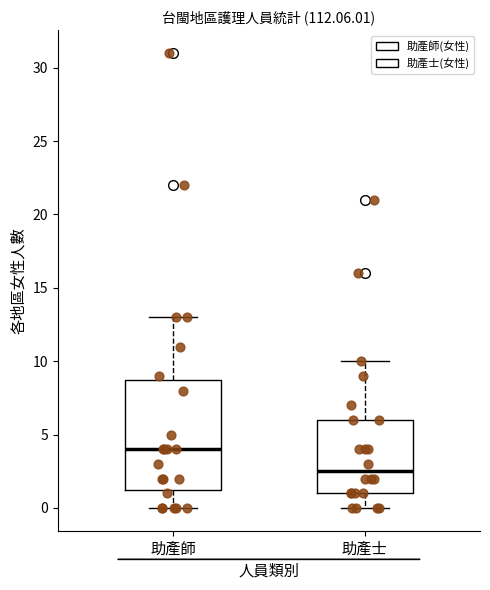

Reading left to right, read every box against the y-axis: the position of its median line, the range the box covers, and the ends of its whiskers. The values are not printed on the chart, so give them approximately, as read against the axis.

助產師: median 4.0, box 1.5 to 9.0, whiskers 0.0 to 13.0
助產士: median 2.5, box 1.0 to 6.0, whiskers 0.0 to 10.0